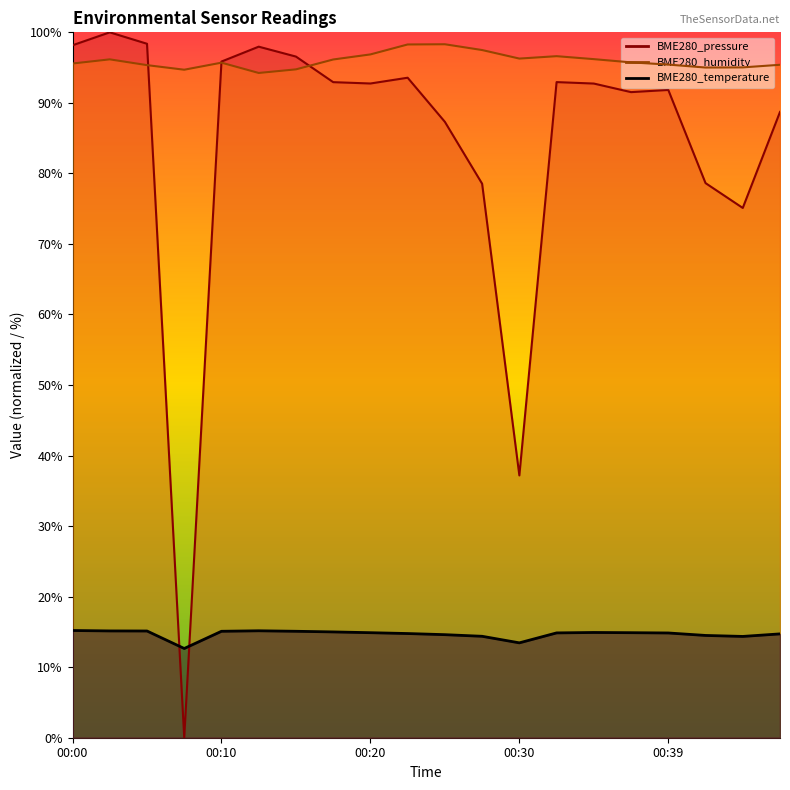

Which series ends up on top after the final intersection of BME280_humidity and BME280_pressure_norm?

BME280_humidity